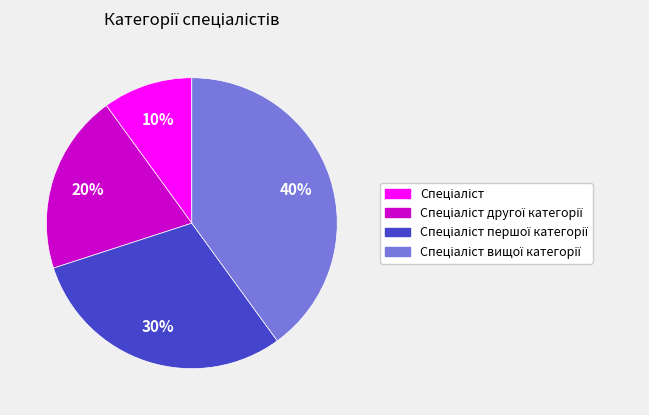

Is there a majority slice in this chart?

No